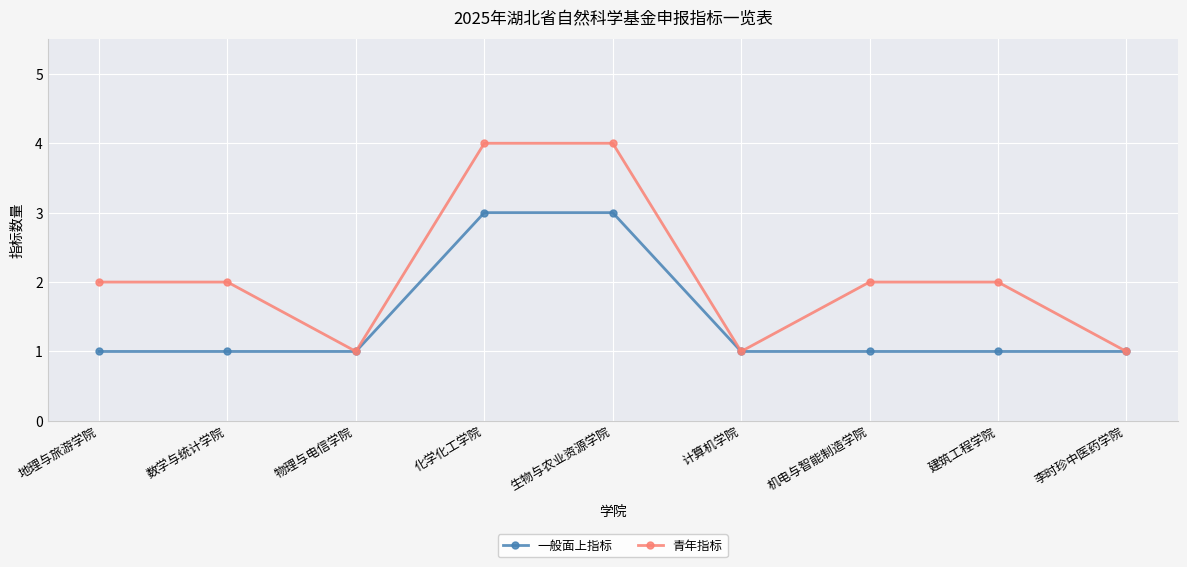

Rank the series by their average value, from lowest to highest.

一般面上指标, 青年指标